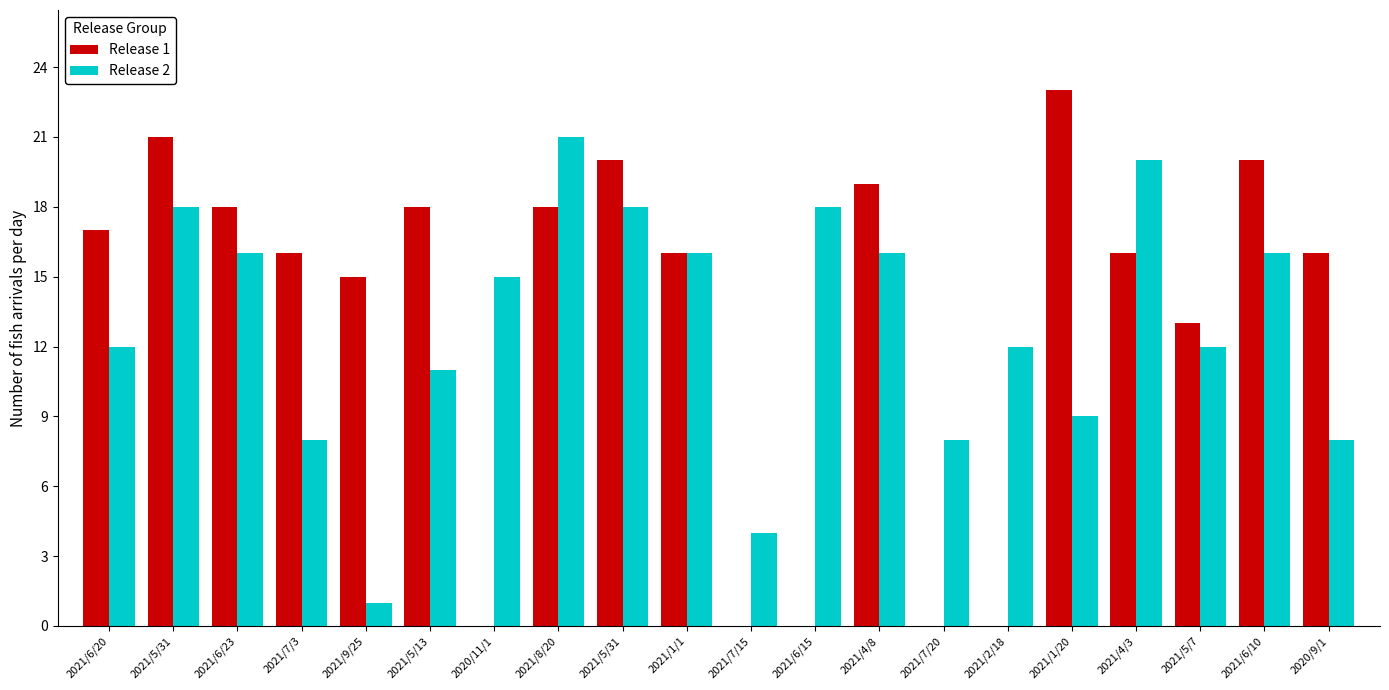

Rank the categories by Release 1 value from lowest to highest.

2020/11/1, 2021/7/15, 2021/6/15, 2021/7/20, 2021/2/18, 2021/5/7, 2021/9/25, 2021/7/3, 2021/1/1, 2021/4/3, 2020/9/1, 2021/6/20, 2021/6/23, 2021/5/13, 2021/8/20, 2021/4/8, 2021/5/31, 2021/6/10, 2021/5/31, 2021/1/20